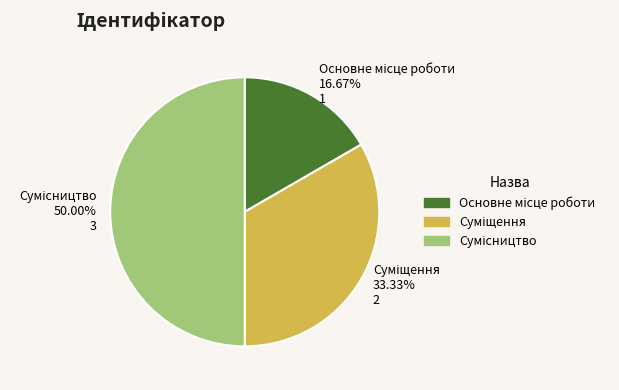

To the nearest percent, what is the average slice percentage?

33%